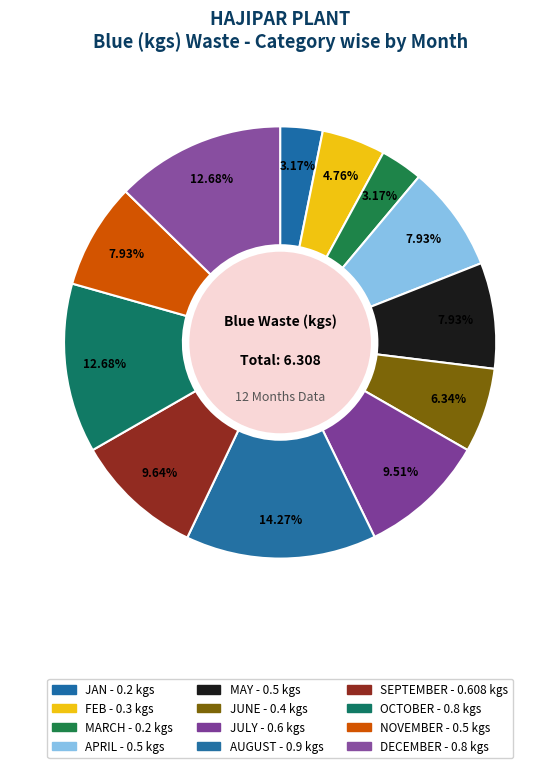

What percentage is NOT represented by AUGUST?

85.7%